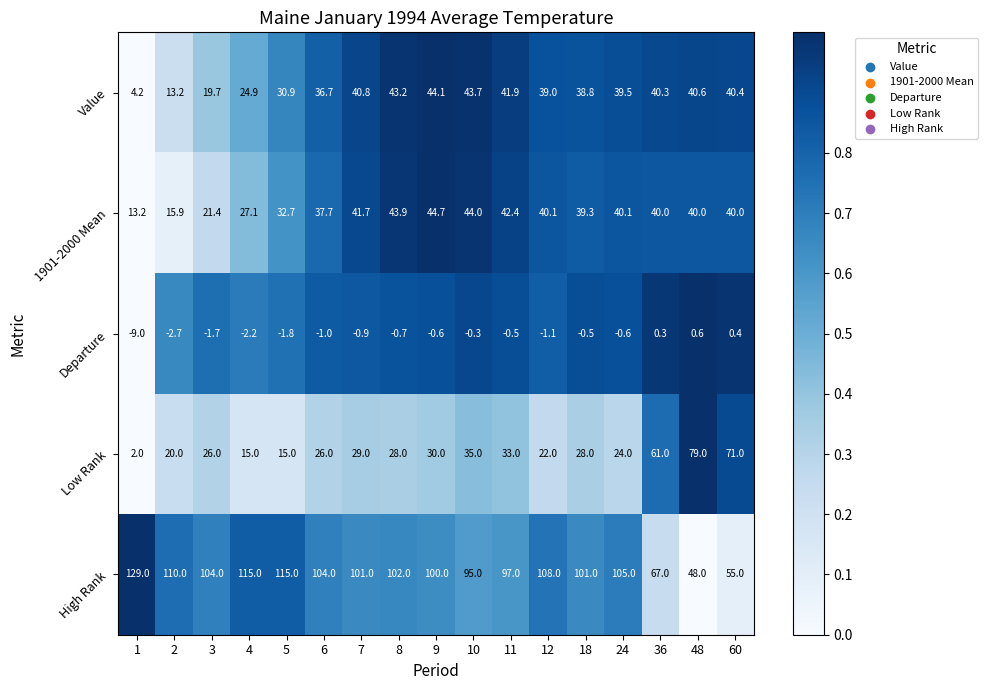

Where does the Value series first go above 39?

7